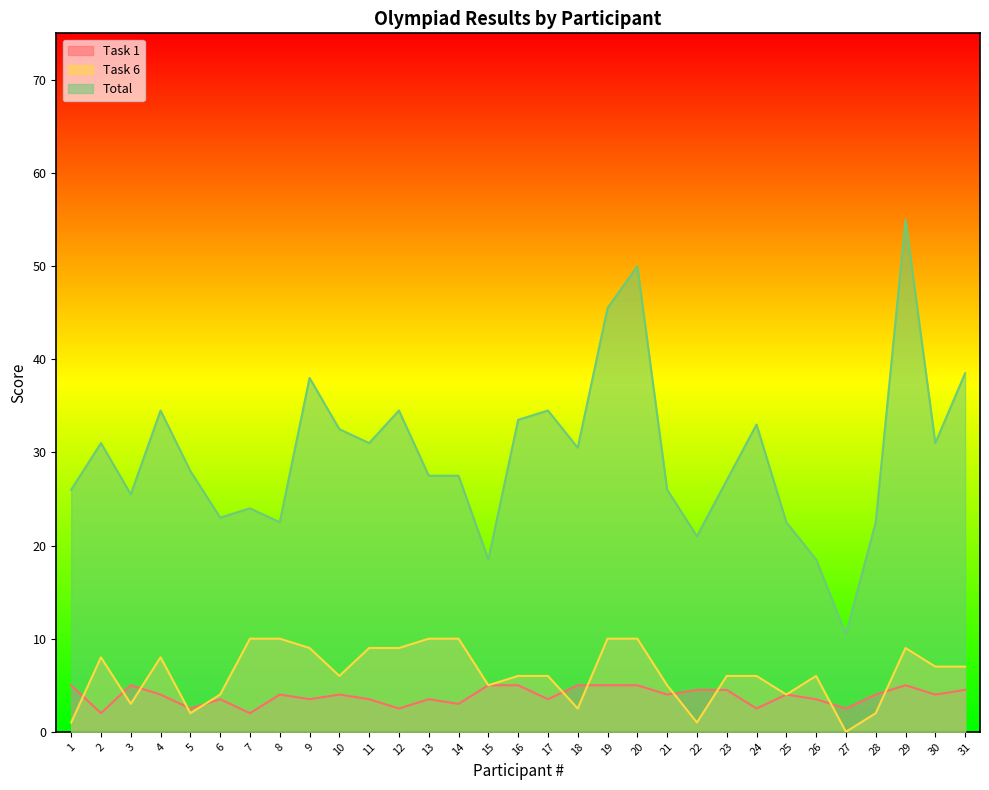

How many Task 1 values are between 3 and 5?

25